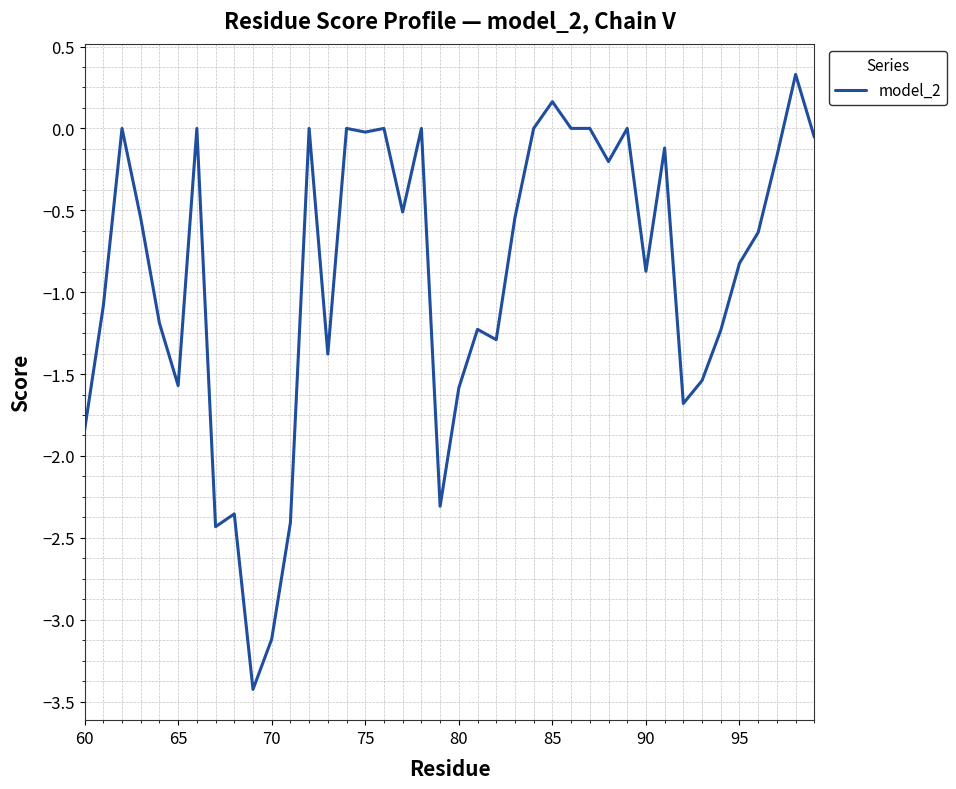

What is the minimum value shown in the chart?

-3.4